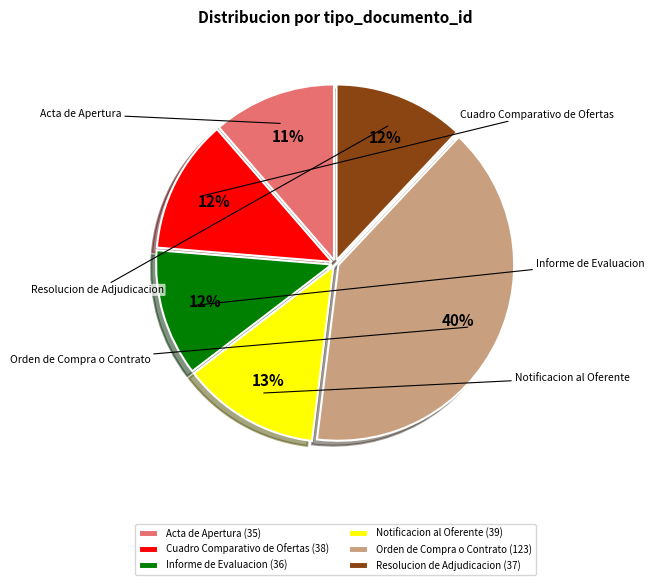

To the nearest percent, what is the difference between the Informe de Evaluacion and Cuadro Comparativo de Ofertas slice percentages?

1%